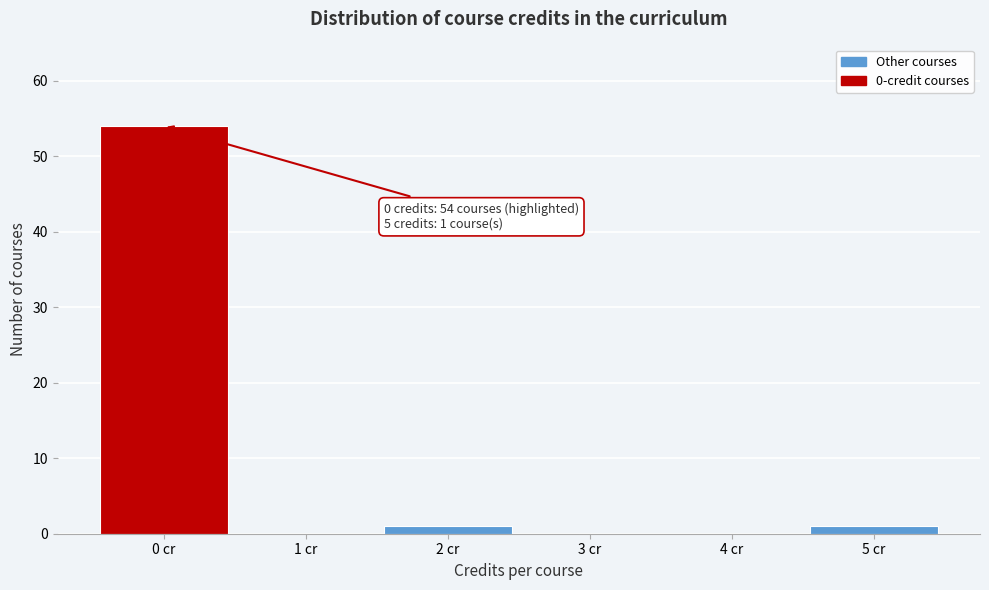

Reading left to right, extract all data points from this chart.

0 cr=54	1 cr=0	2 cr=1	3 cr=0	4 cr=0	5 cr=1